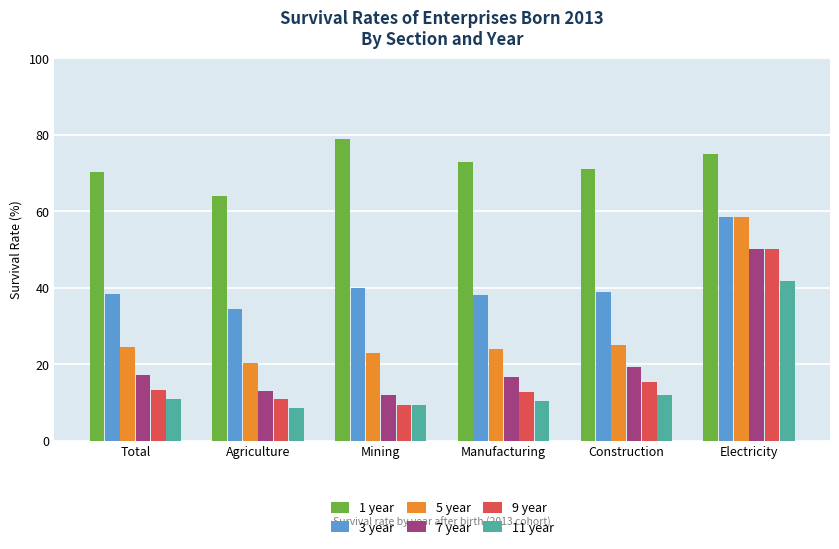

Does the chart contain stacked bars?

No